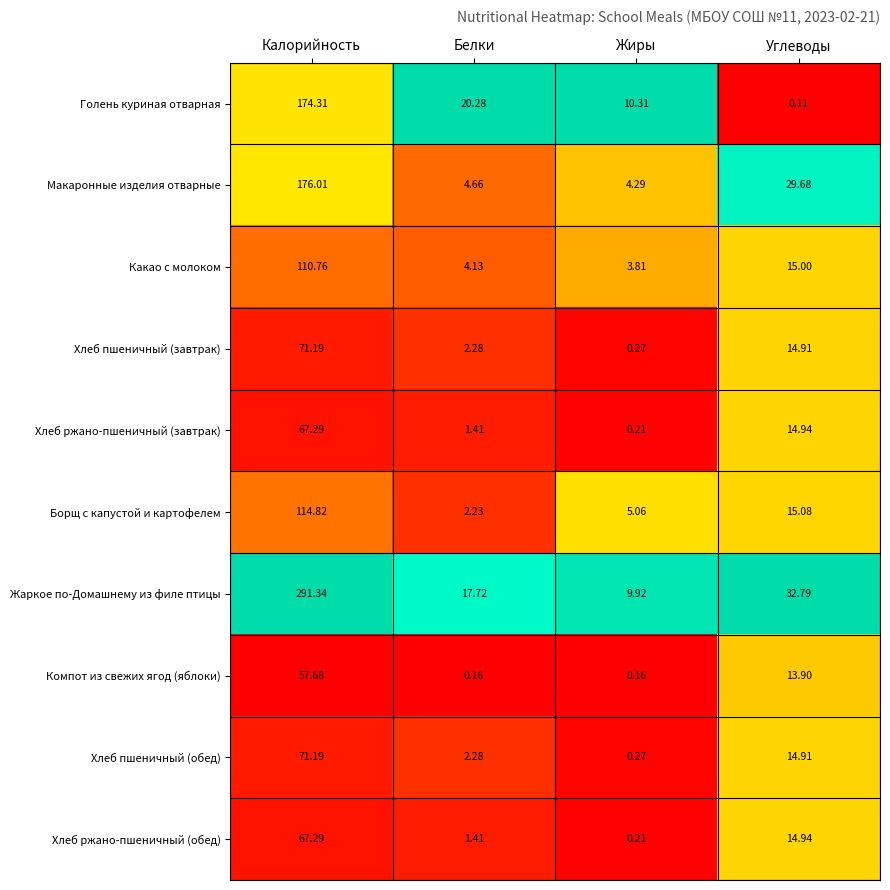

At which label does Хлеб пшеничный (завтрак) first exceed 14?

Калорийность